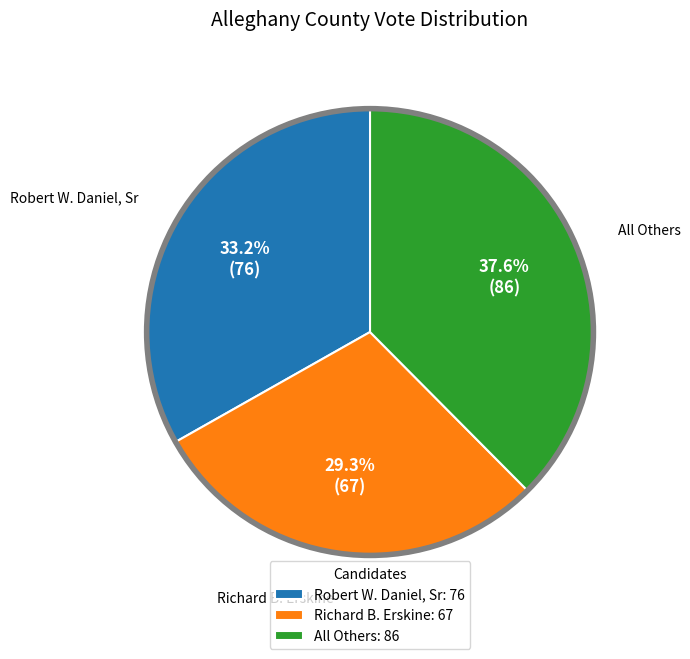

What is the ratio of the value at Richard B. Erskine: 67 to the value at Robert W. Daniel, Sr: 76?

0.9